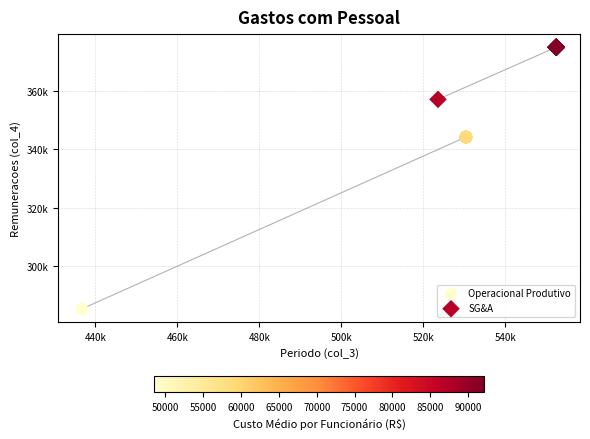

Which series reaches the minimum Y coordinate?

Operacional Produtivo